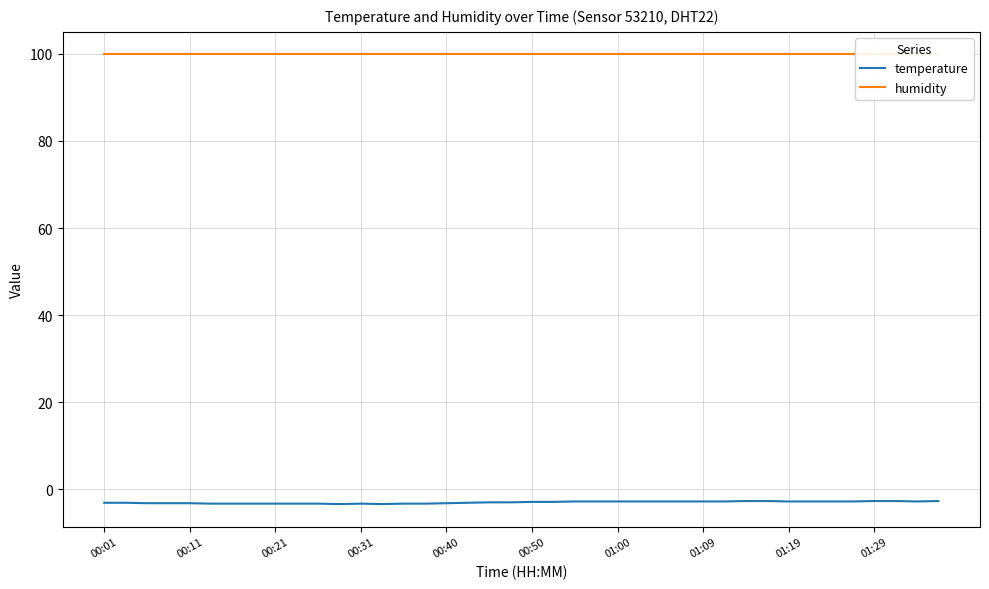

What is the difference between the second highest and second lowest values in the temperature series?

0.7